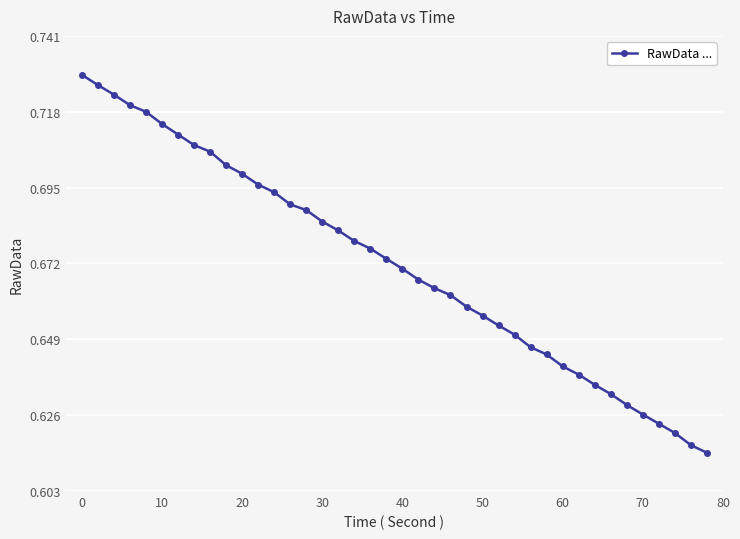

How many values are between 0 and 1?

40